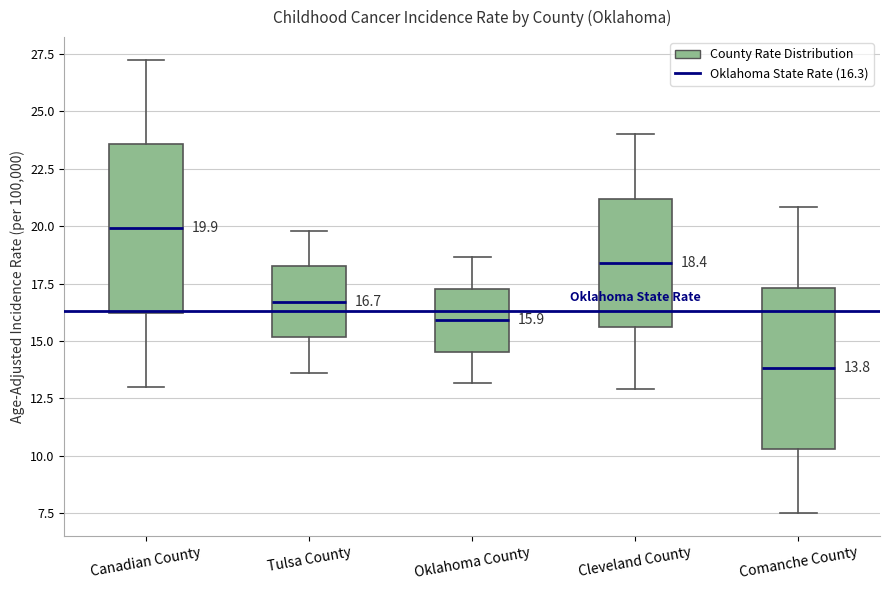

Which box's median line is the highest?

Canadian County